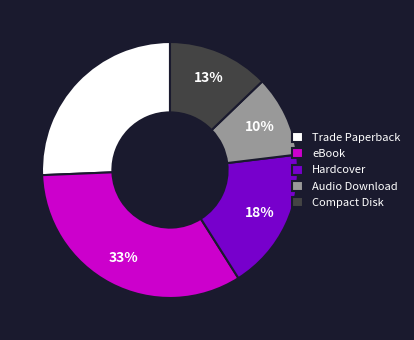

Combined, do Hardcover and Compact Disk account for over 50%?

No